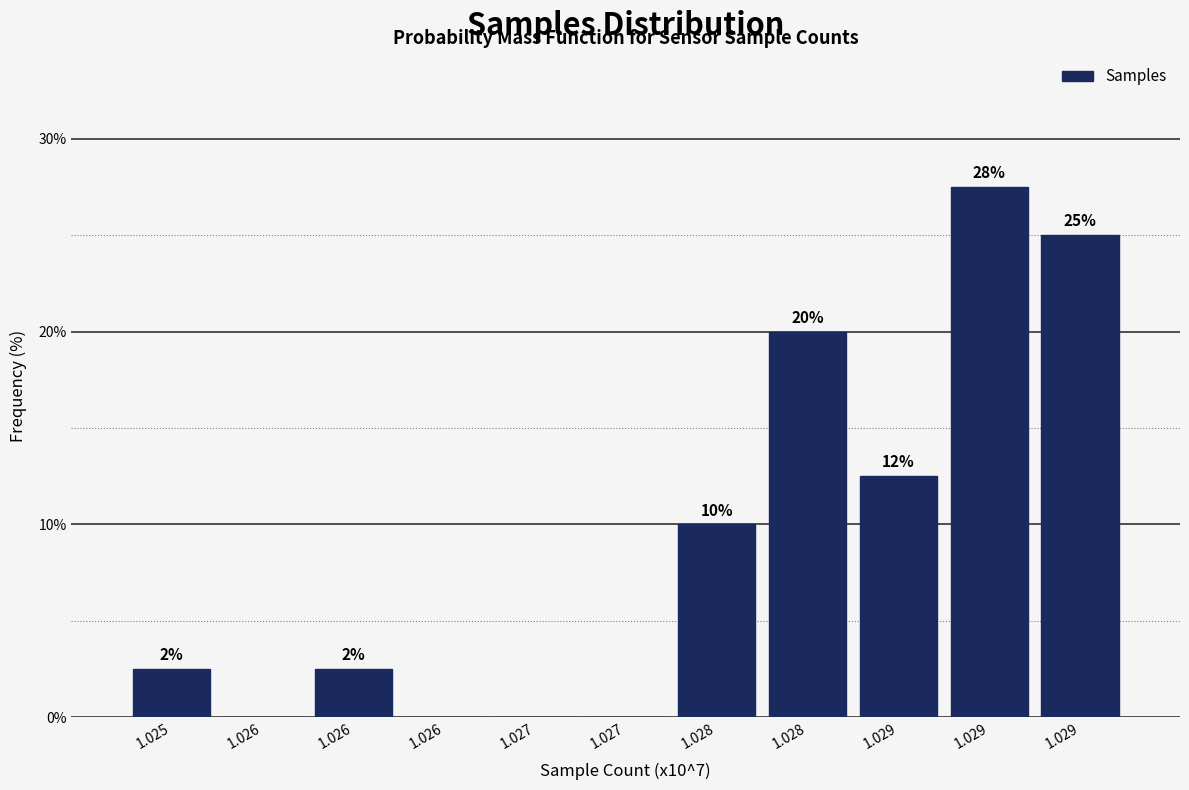

Are the bars horizontal?

No